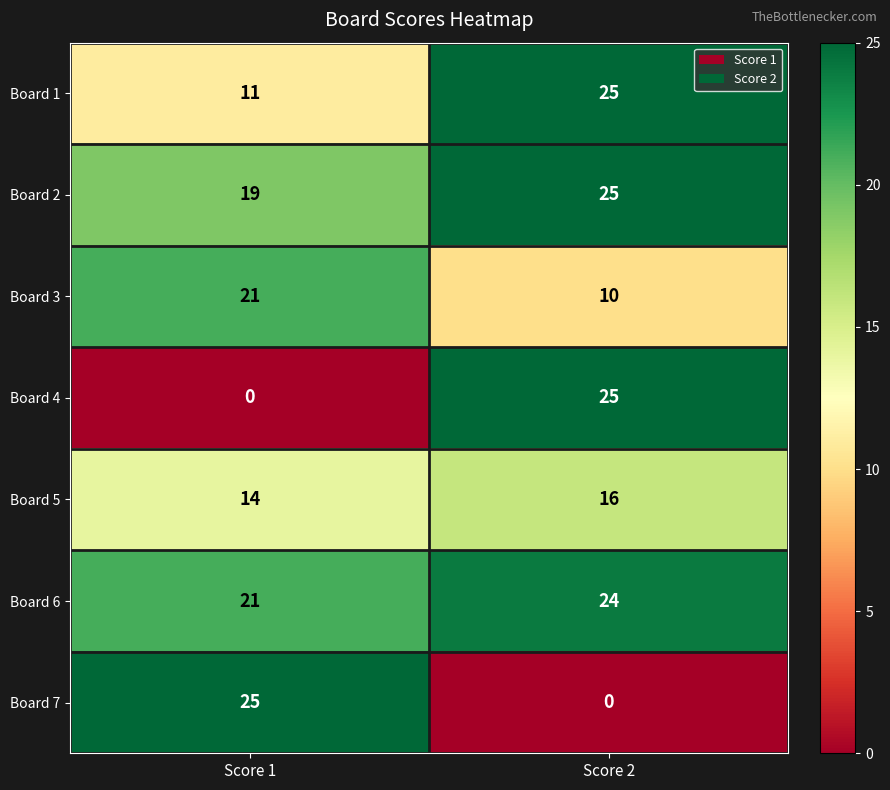

Which series has the largest total across all categories?

Board 6